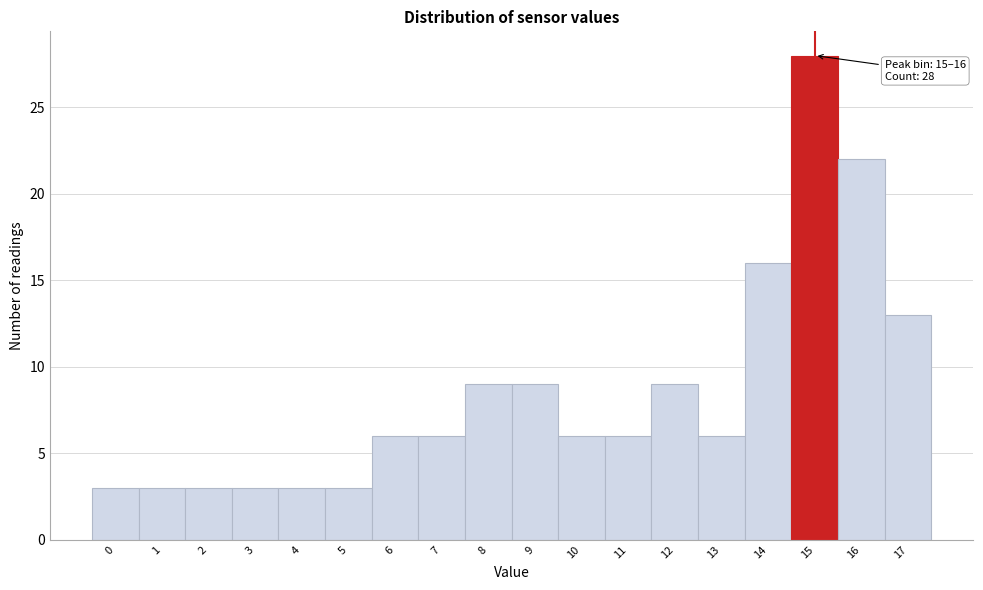

Reading right to left, transcribe all the data shown in this chart.

13	22	28	16	6	9	6	6	9	9	6	6	3	3	3	3	3	3